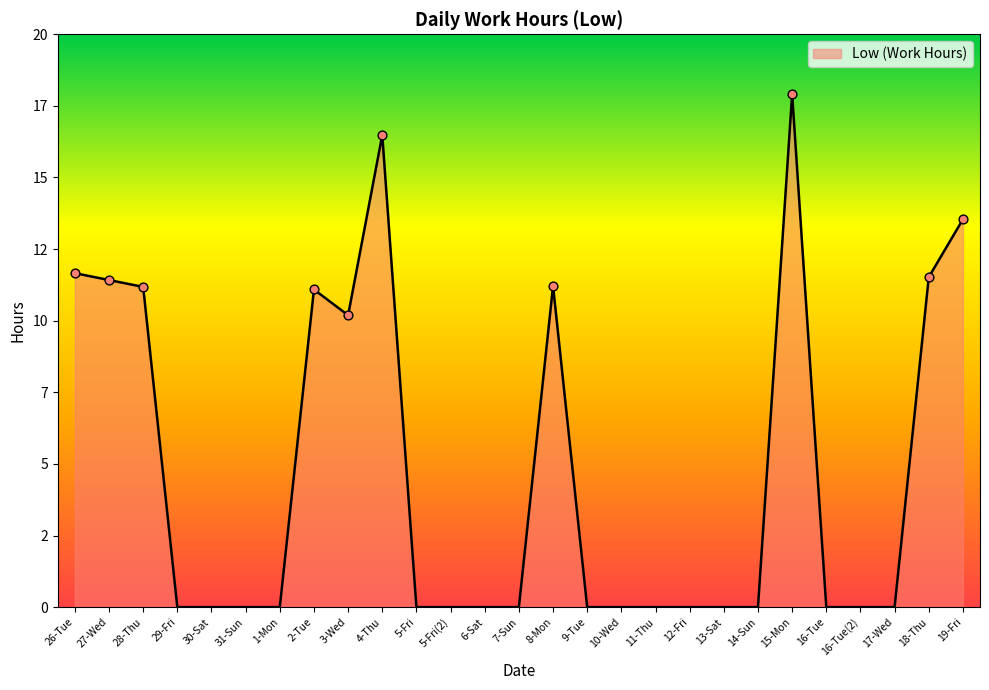

Between 9-Tue and 8-Mon, which is larger?

8-Mon